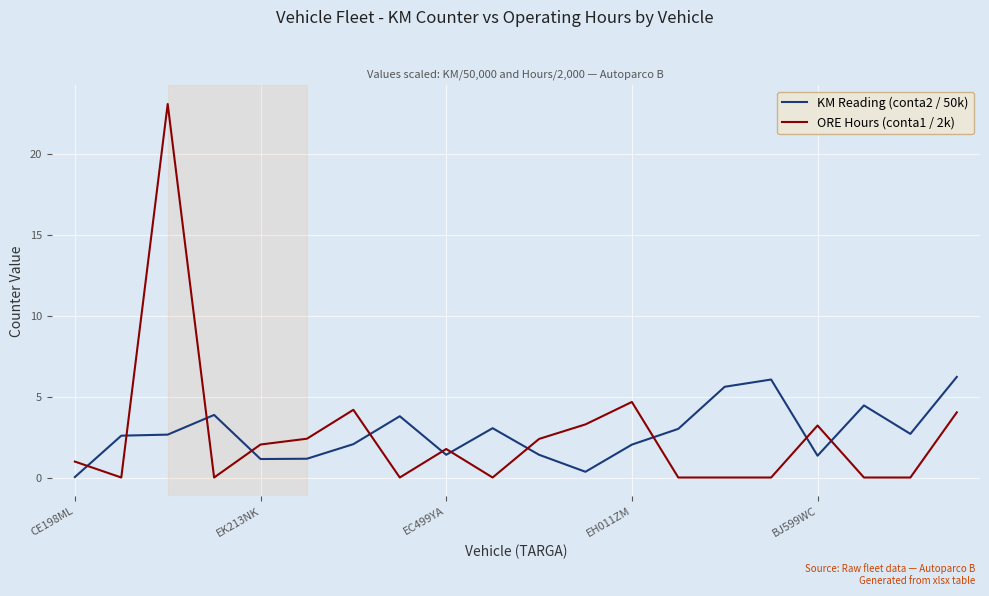

Which series ends up on top after the final intersection of ORE Hours (conta1 / 2k) and KM Reading (conta2 / 50k)?

KM Reading (conta2 / 50k)